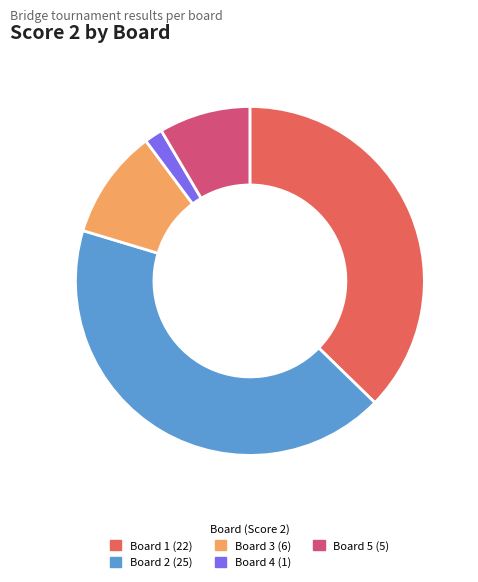

Is there a majority slice in this chart?

No